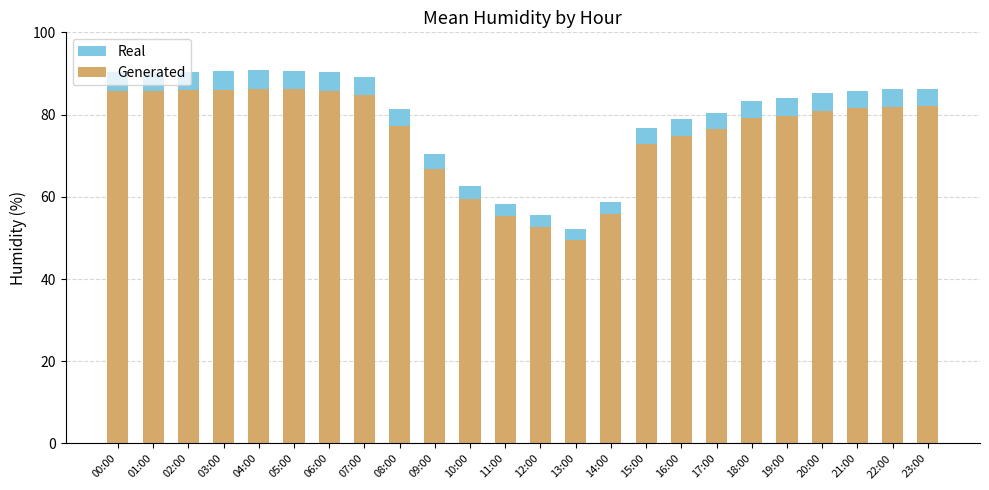

Which series has the largest total across all categories?

Real